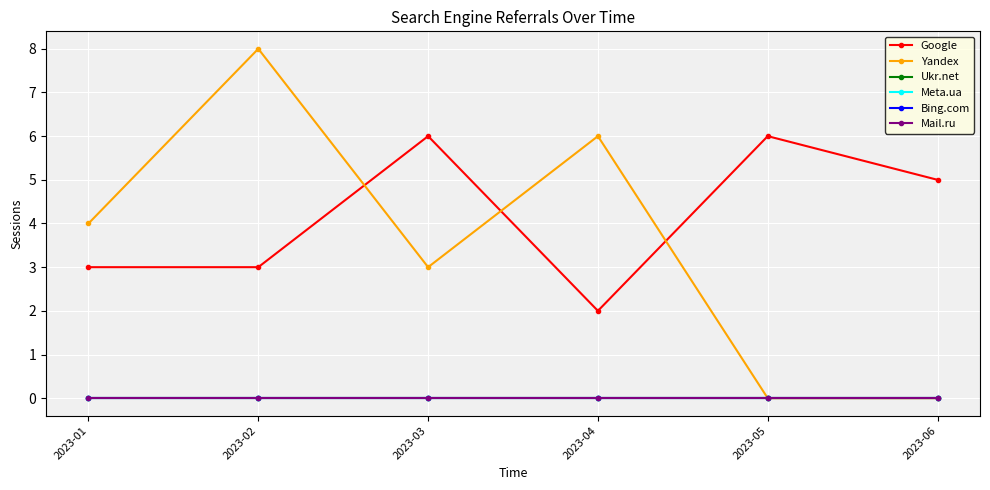

True or false: Mail.ru has more than 2 interior local peaks.

False